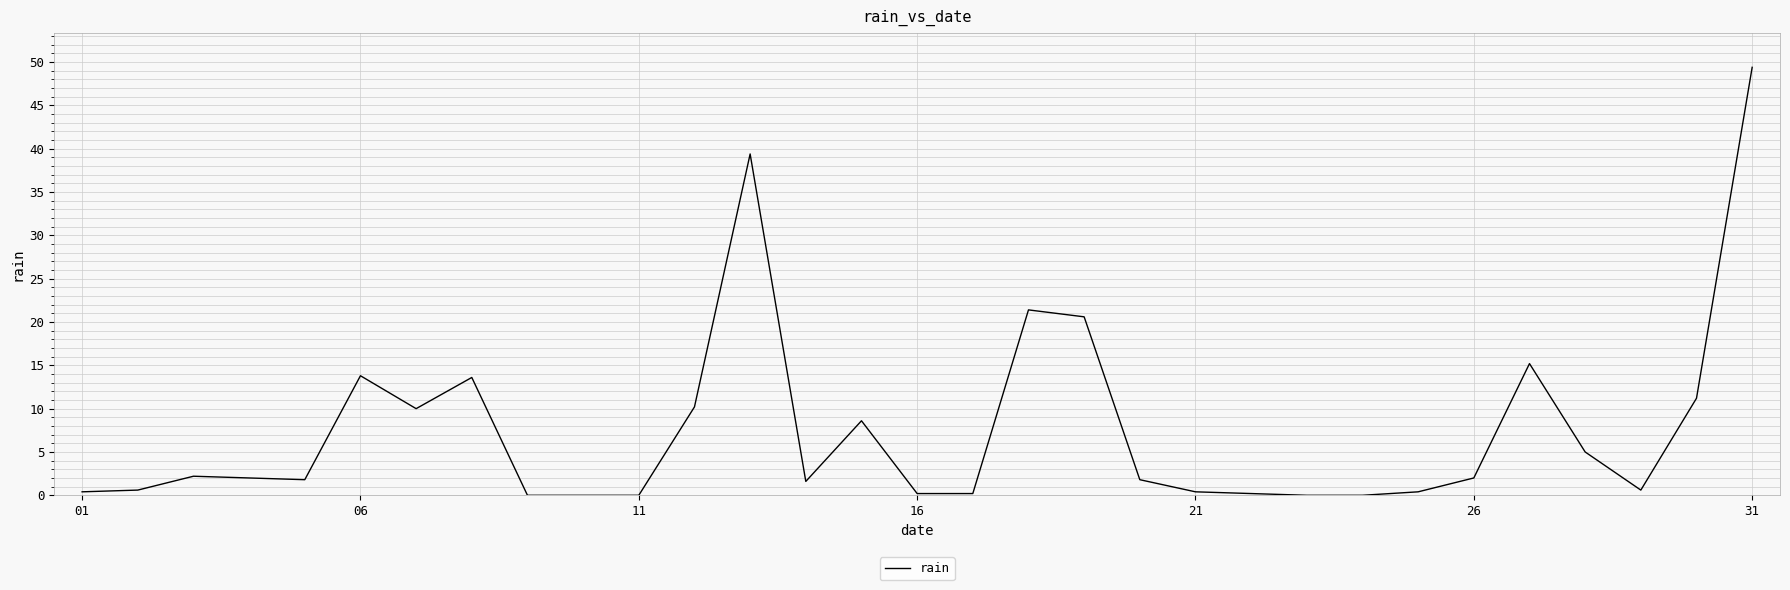

What is the difference between the maximum and minimum values?

49.4